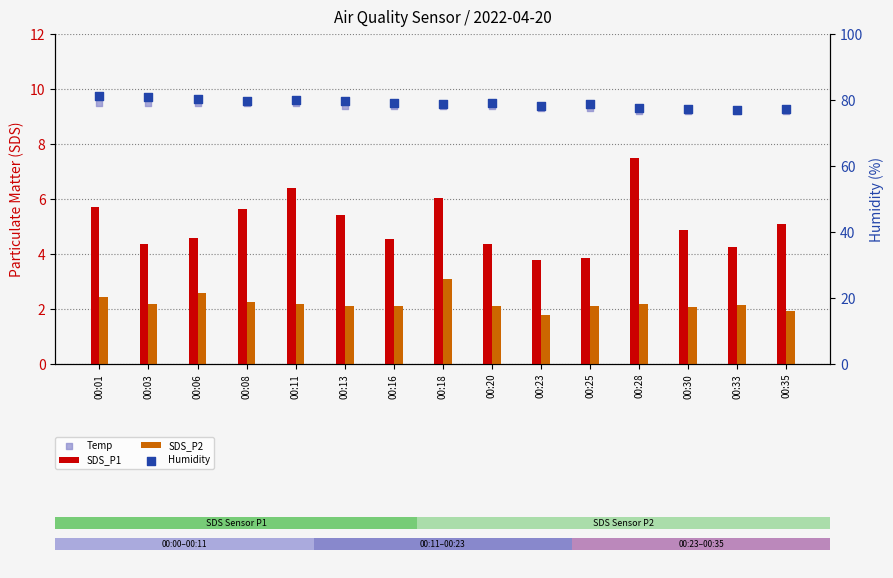

What are all the series names shown in the legend?

SDS_P1, SDS_P2, Temp, Humidity